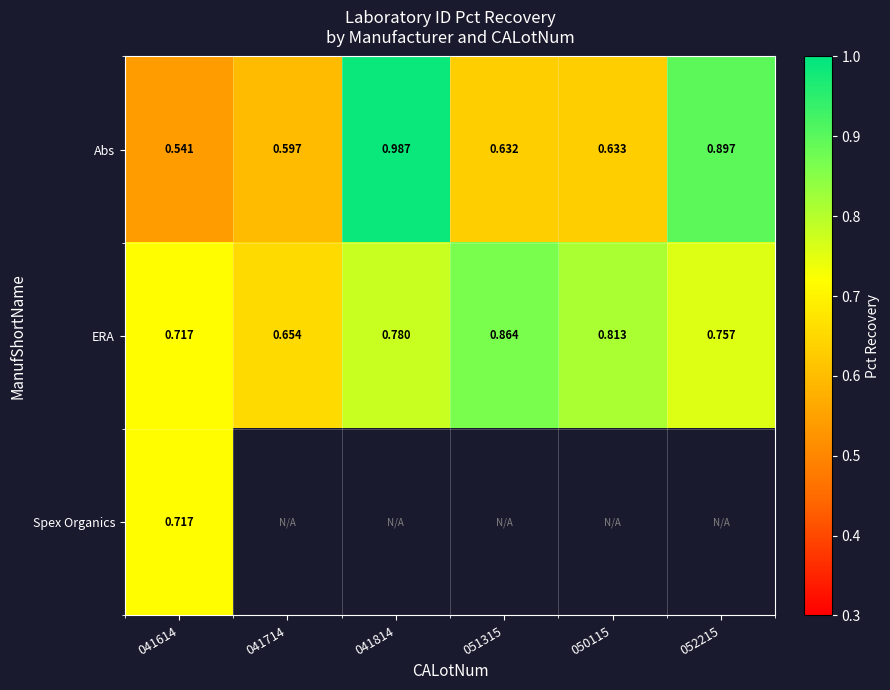

Is the value of Spex Organics at 041614 greater than the value of Abs at 050115?

Yes